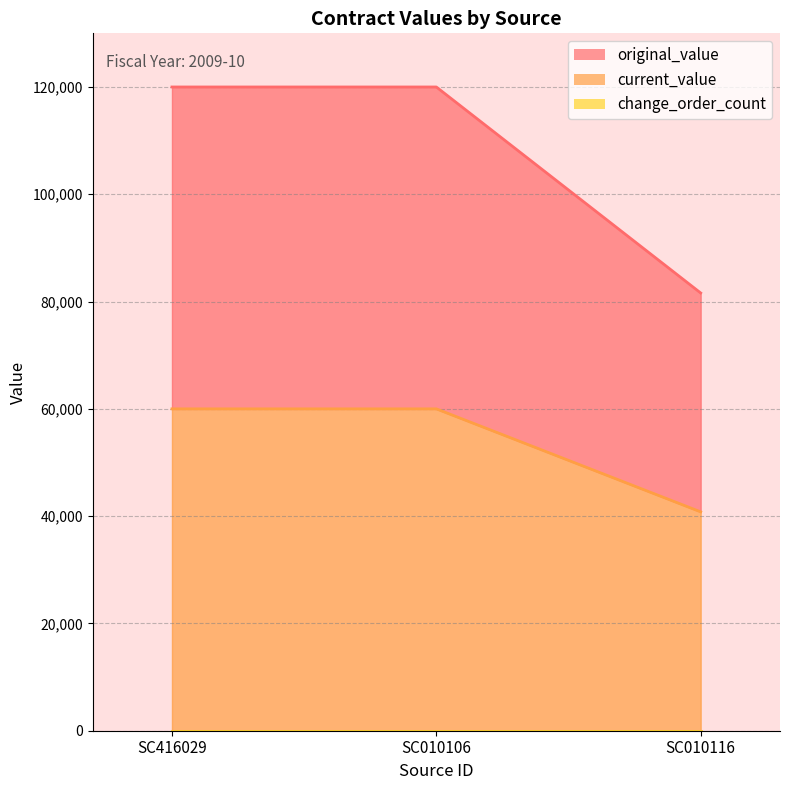

Does the chart have visible grid lines?

Yes